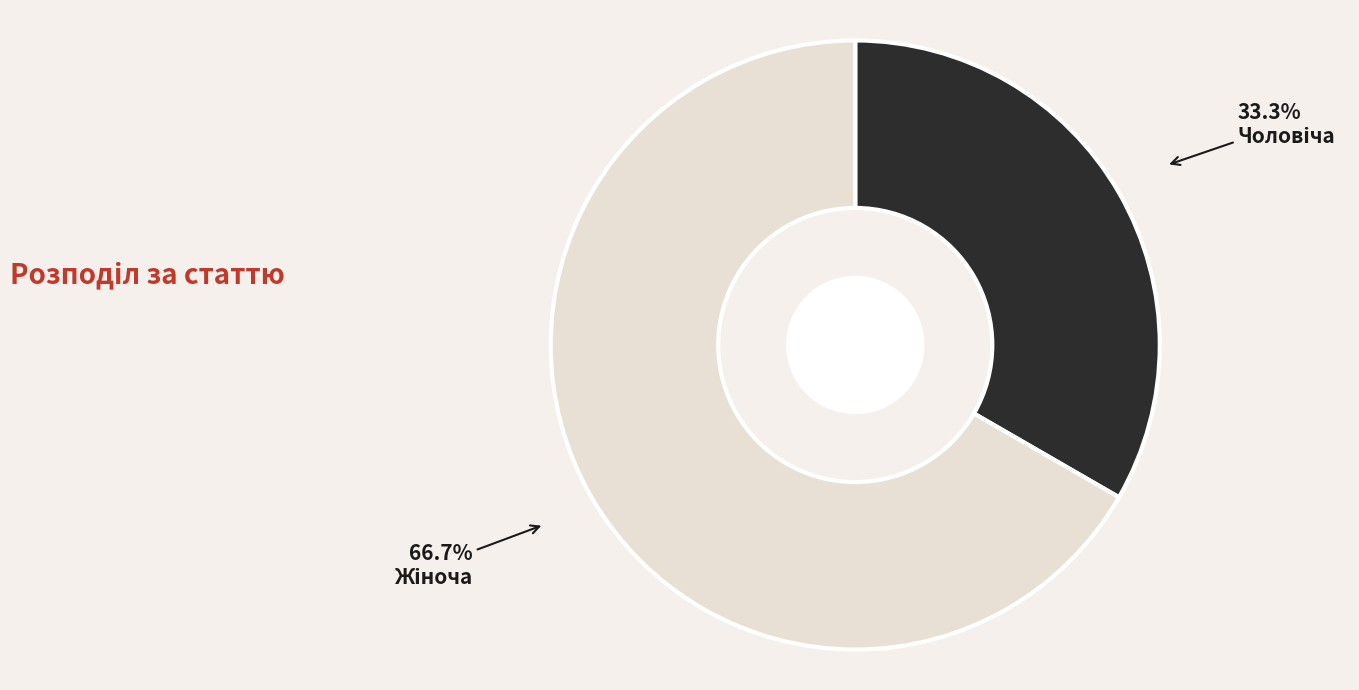

Does any single category account for the majority?

Yes